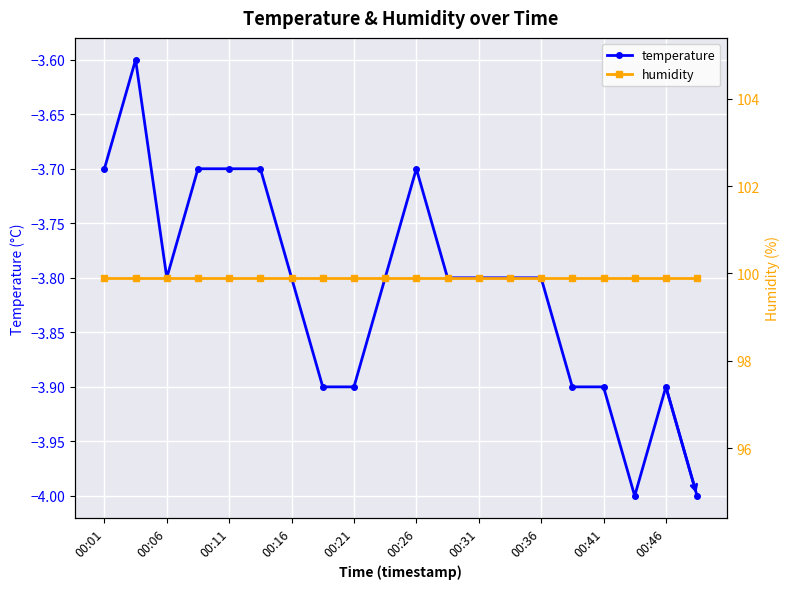

Reading right to left, what are all the values shown in this chart?

temperature: -4.0	-3.9	-4.0	-3.9	-3.9	-3.8	-3.8	-3.8	-3.8	-3.7	-3.8	-3.9	-3.9	-3.8	-3.7	-3.7	-3.7	-3.8	-3.6	-3.7
humidity: 99.9	99.9	99.9	99.9	99.9	99.9	99.9	99.9	99.9	99.9	99.9	99.9	99.9	99.9	99.9	99.9	99.9	99.9	99.9	99.9